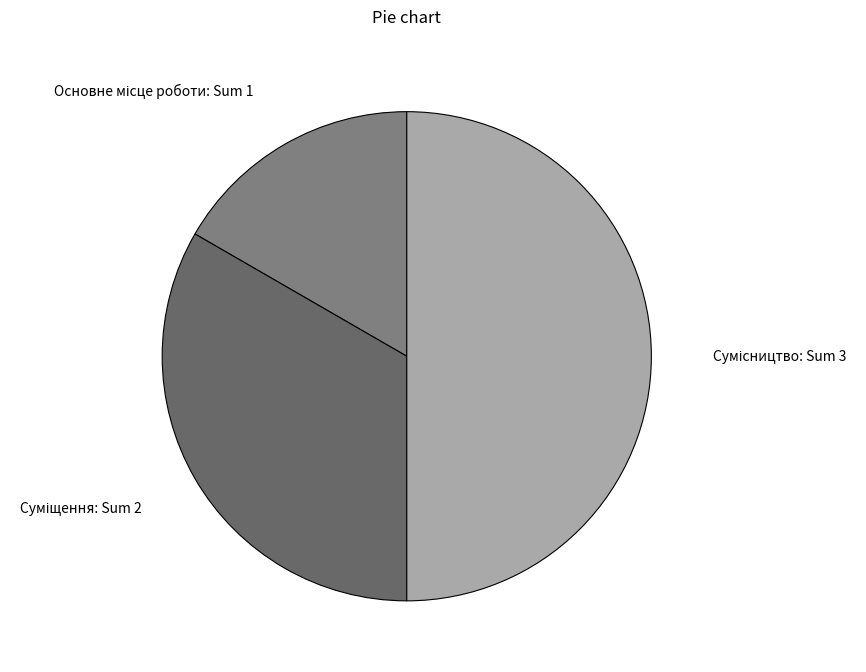

How many slices are in this pie chart?

3